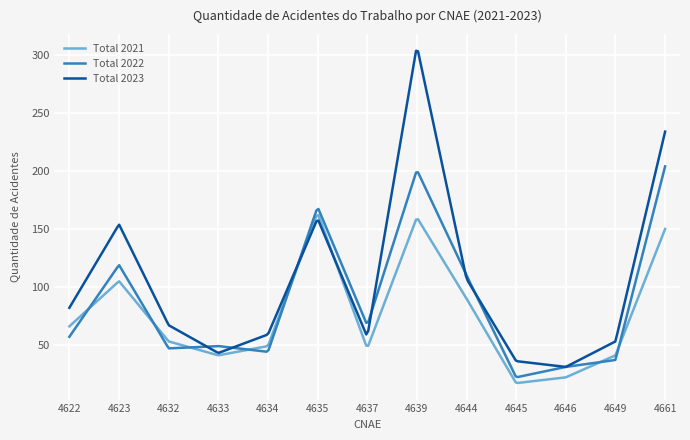

Which series has the largest total across all categories?

Total 2023